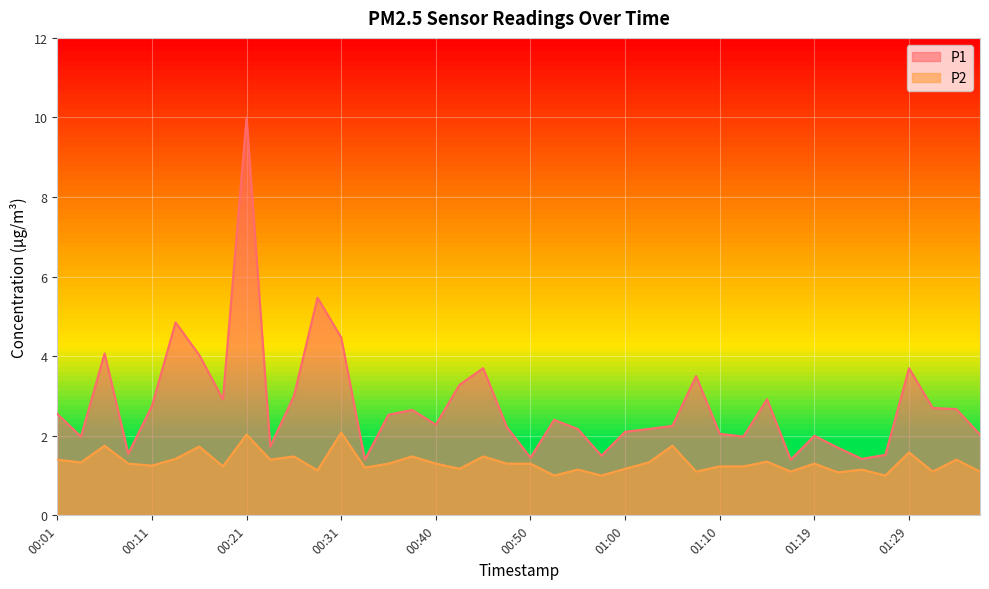

Reading right to left, list all the values displayed in this chart.

P1: 2.0	2.7	2.7	3.7	1.5	1.4	1.7	2.0	1.4	2.9	2.0	2.0	3.5	2.2	2.2	2.1	1.5	2.2	2.4	1.4	2.2	3.7	3.3	2.3	2.6	2.5	1.4	4.5	5.5	3.0	1.7	10.0	2.9	4.0	4.8	2.8	1.6	4.1	2.0	2.5
P2: 1.1	1.4	1.1	1.6	1.0	1.1	1.1	1.3	1.1	1.4	1.2	1.2	1.1	1.8	1.3	1.2	1.0	1.1	1.0	1.3	1.3	1.5	1.2	1.3	1.5	1.3	1.2	2.1	1.1	1.5	1.4	2.0	1.2	1.7	1.4	1.2	1.3	1.8	1.3	1.4